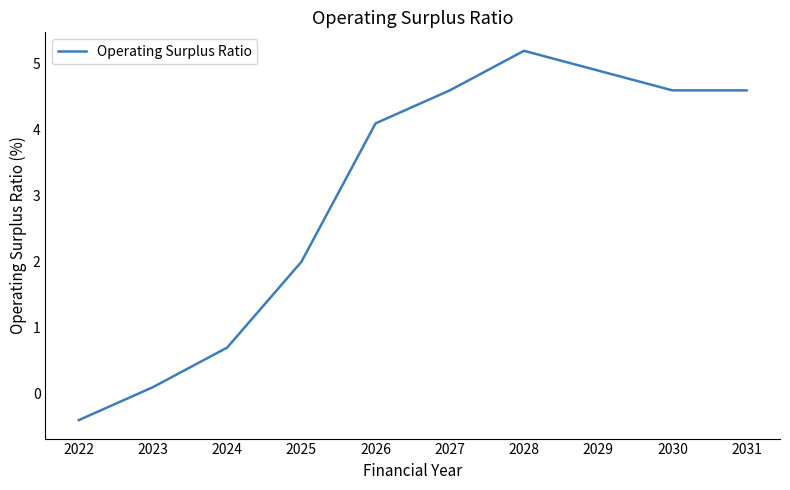

Reading left to right, list all the values displayed in this chart.

2022=-0.4	2023=0.1	2024=0.7	2025=2.0	2026=4.1	2027=4.6	2028=5.2	2029=4.9	2030=4.6	2031=4.6